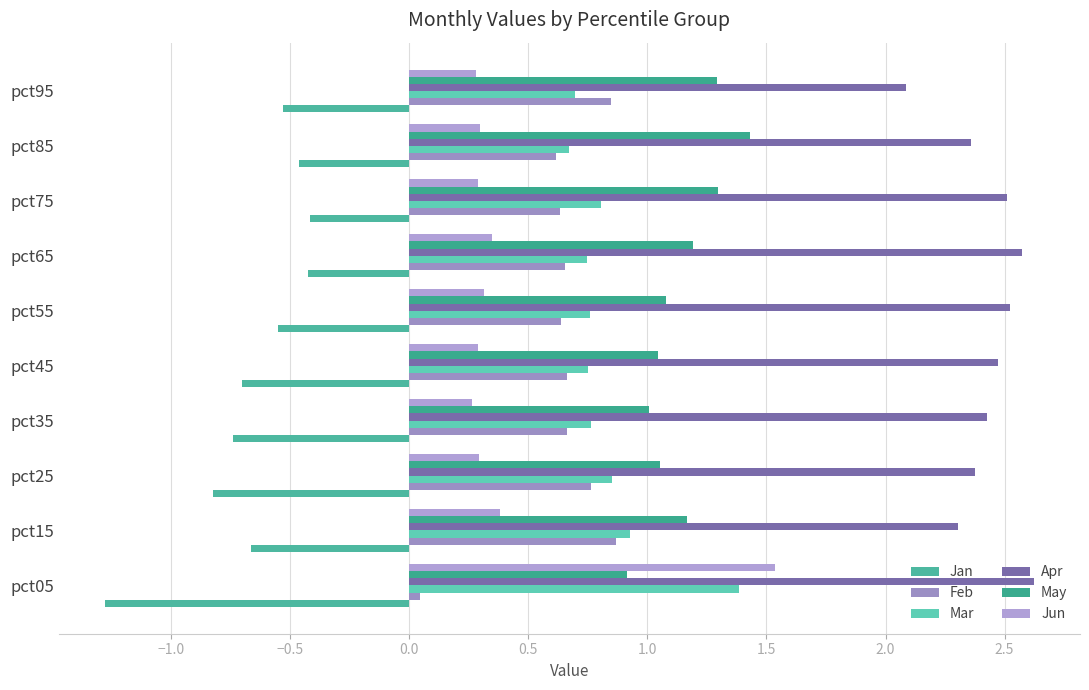

What is the highest value of the Feb series?

0.9